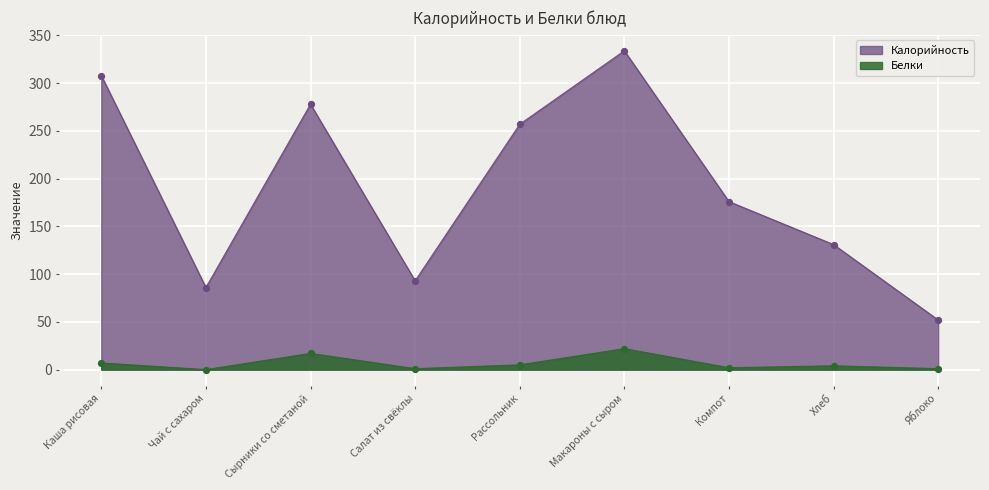

What are all the series names shown in the legend?

Калорийность, Белки